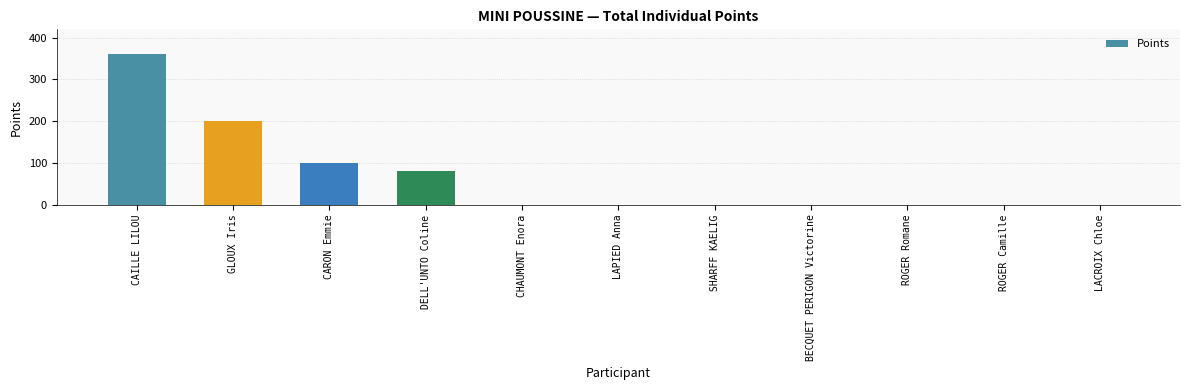

At which category does the chart reach its peak across all series?

CAILLE LILOU